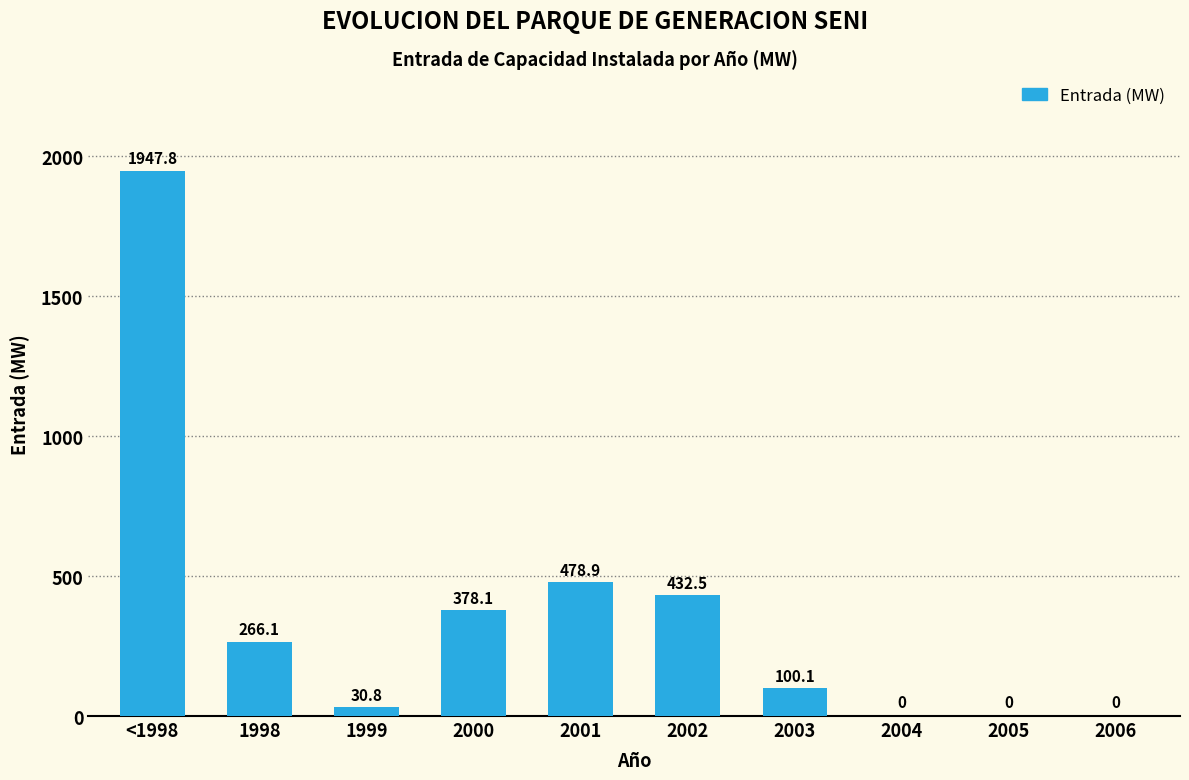

What is the change in value from 2000 to 2004?

-378.1